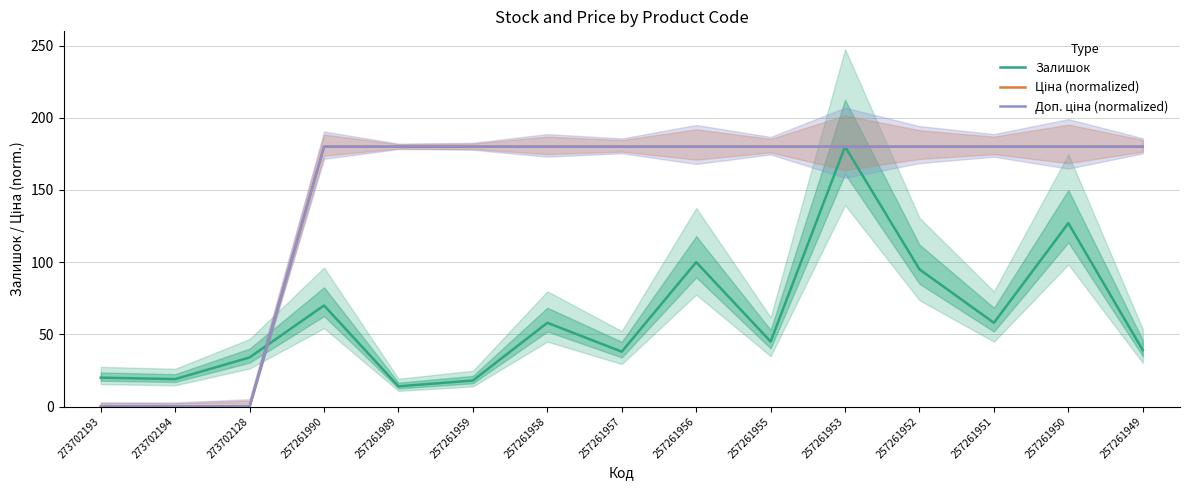

Count the number of categories in the chart.

15